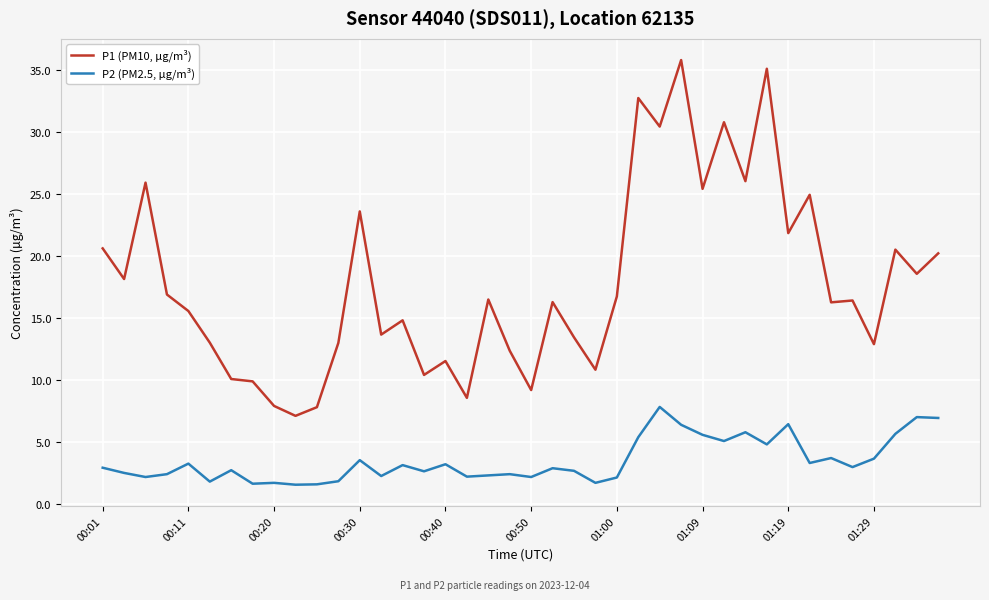

Which series has the largest total across all categories?

P1 (PM10, µg/m³)